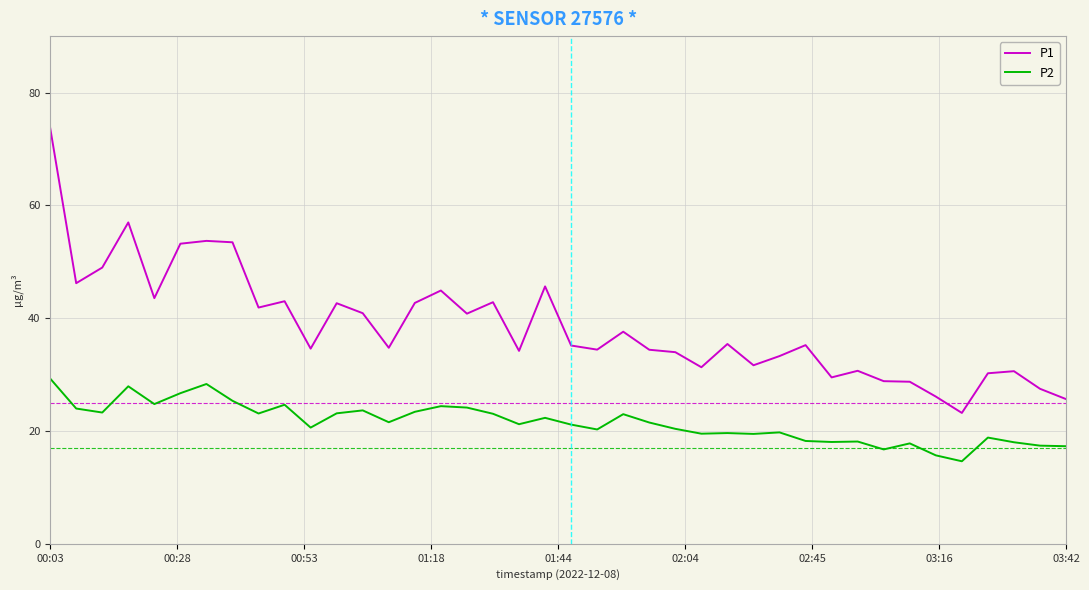

True or false: P1 and P2 cross at least once.

False